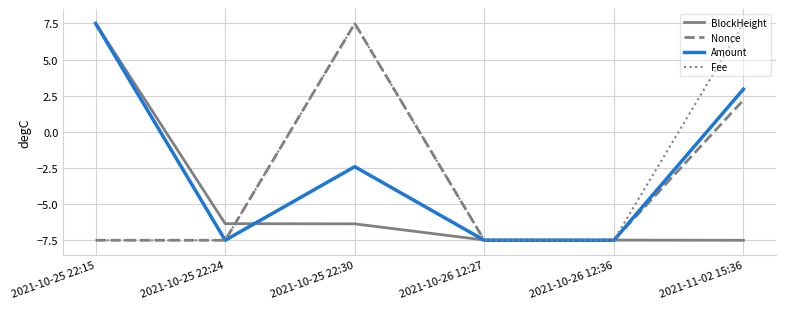

How many distinct data groups are displayed?

4